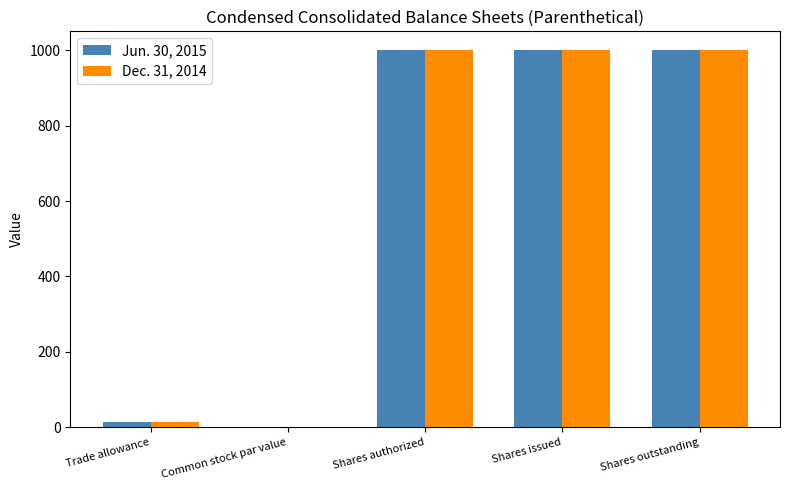

What is the sum of all Dec. 31, 2014 values?

3015.0